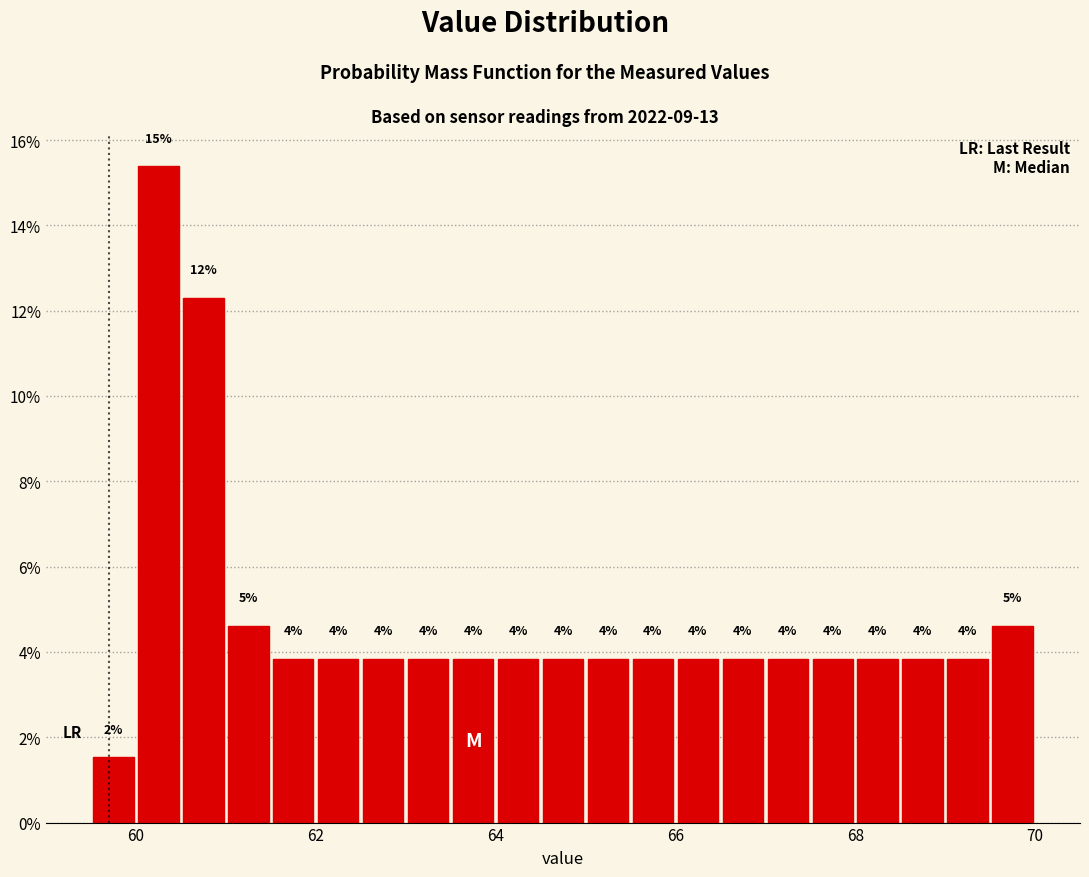

Around what value on the x-axis is the tallest bar? Give the approximate position of its centre, as read against the axis.

60.2